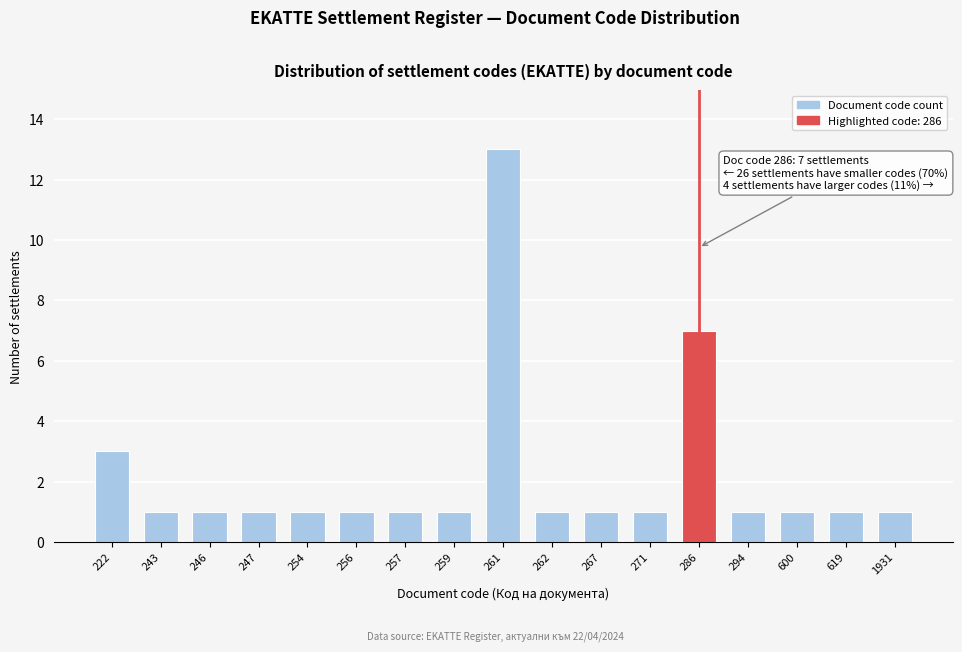

Reading right to left, transcribe all the data shown in this chart.

1	1	1	1	7	1	1	1	13	1	1	1	1	1	1	1	3